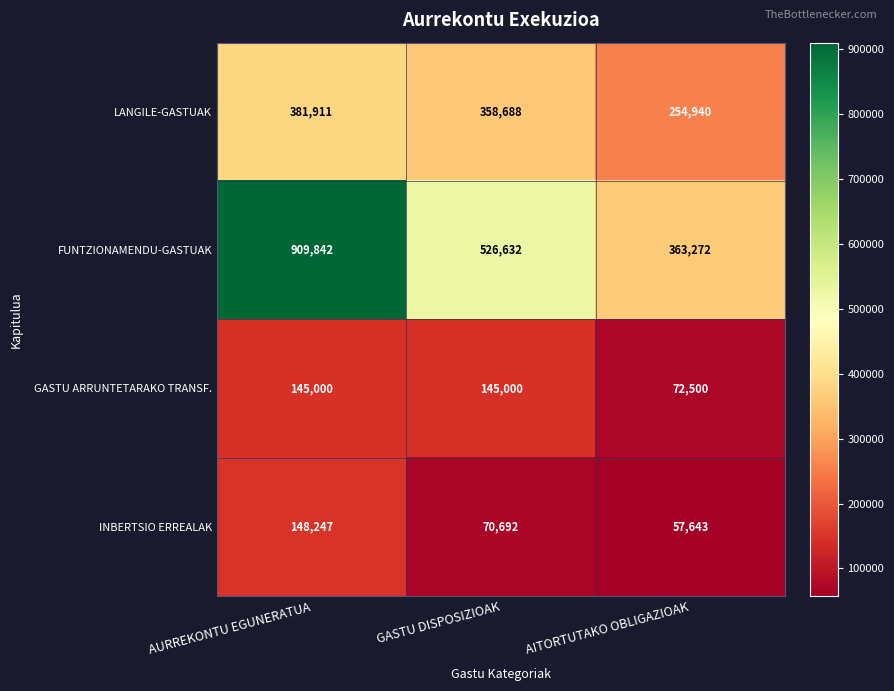

Rank the series at AITORTUTAKO OBLIGAZIOAK from highest to lowest value.

FUNTZIONAMENDU-GASTUAK, LANGILE-GASTUAK, GASTU ARRUNTETARAKO TRANSF., INBERTSIO ERREALAK